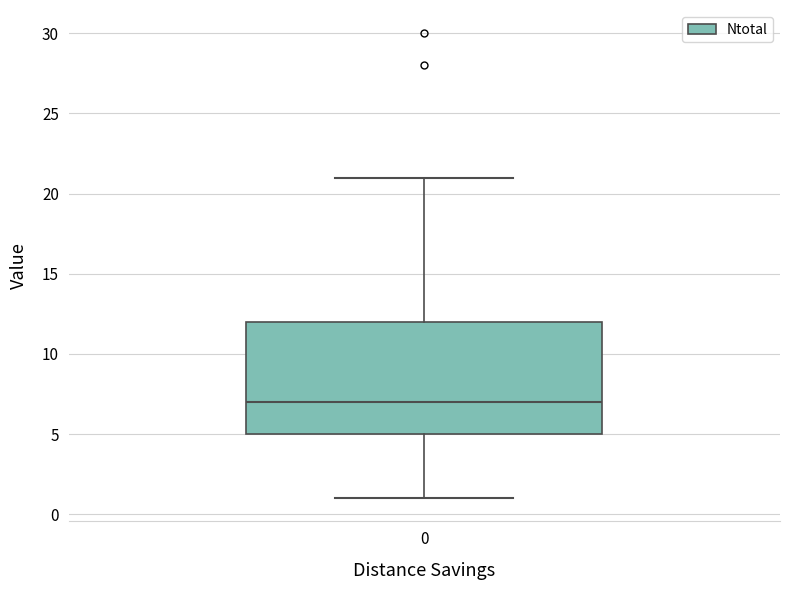

Read this box plot against the y-axis: the position of the median line, the range covered by the box, and the ends of both whiskers. The values are not printed on the chart, so give them approximately, as read against the axis.

median 7, box 5 to 12, whiskers 1 to 21